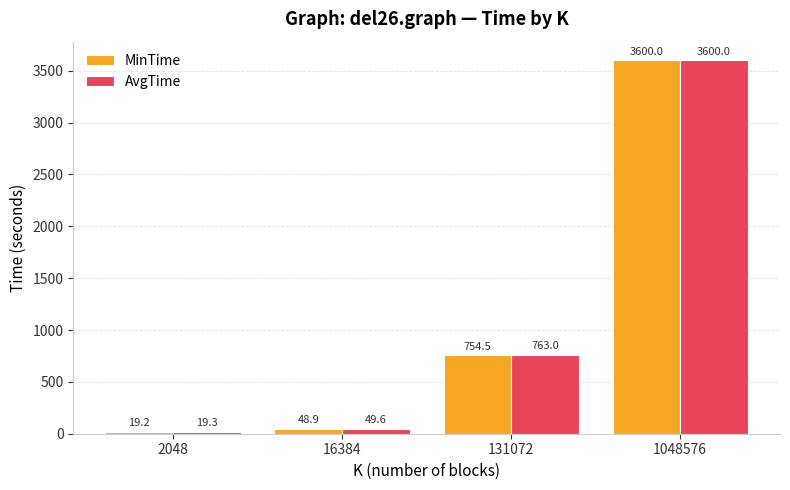

At which category does the chart reach its peak across all series?

1048576